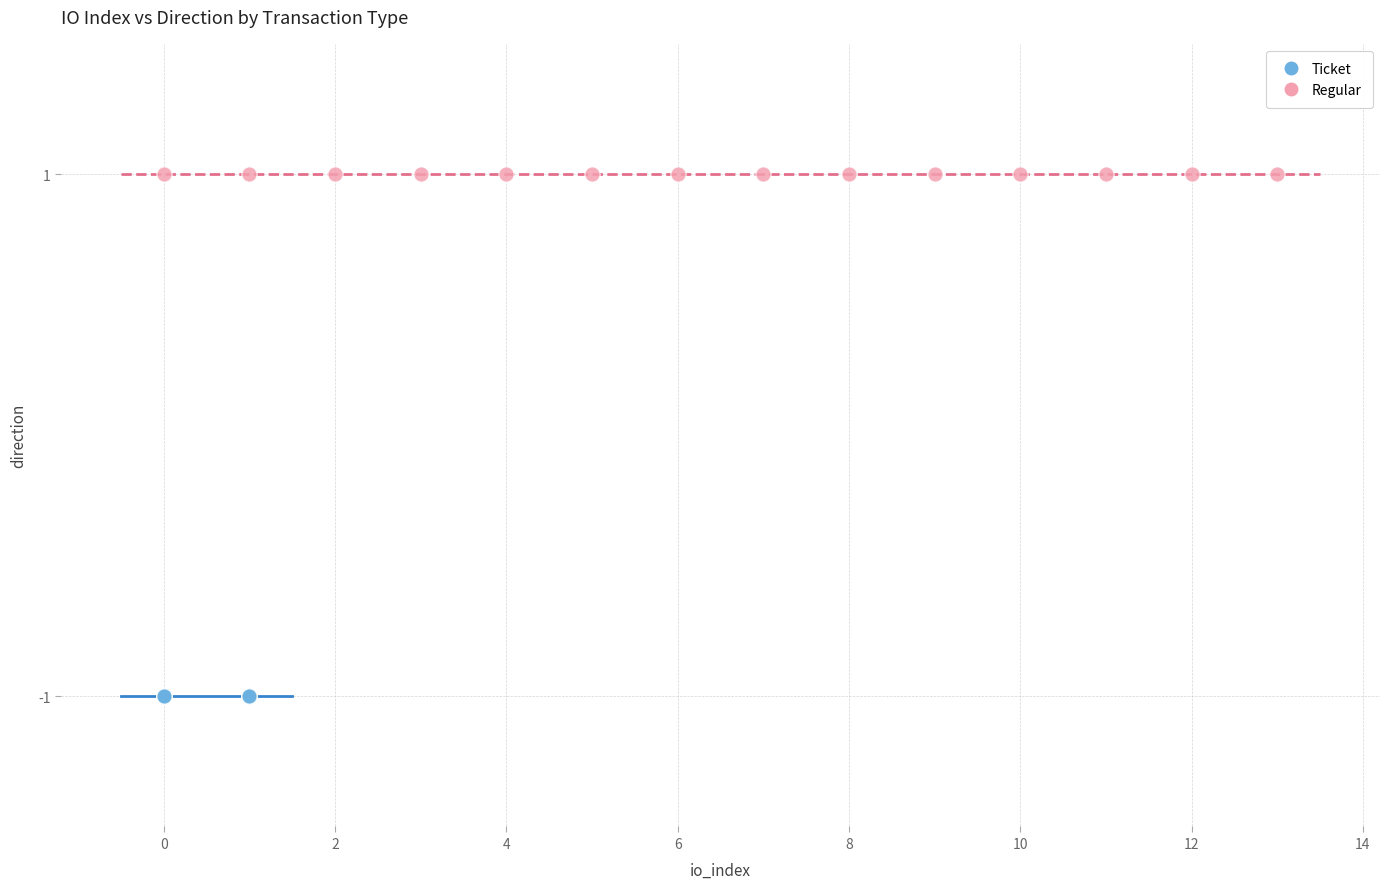

Which series reaches the minimum Y coordinate?

Ticket